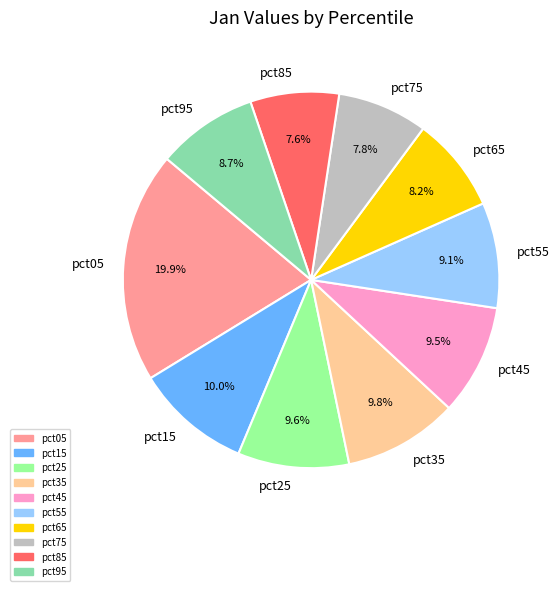

What percentage is the pct25 slice, to the nearest percent?

10%